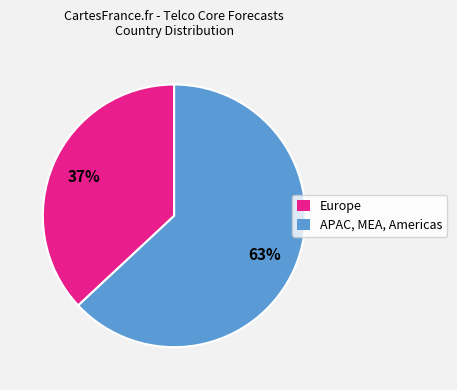

Combined, do Europe and APAC, MEA, Americas account for over 50%?

Yes